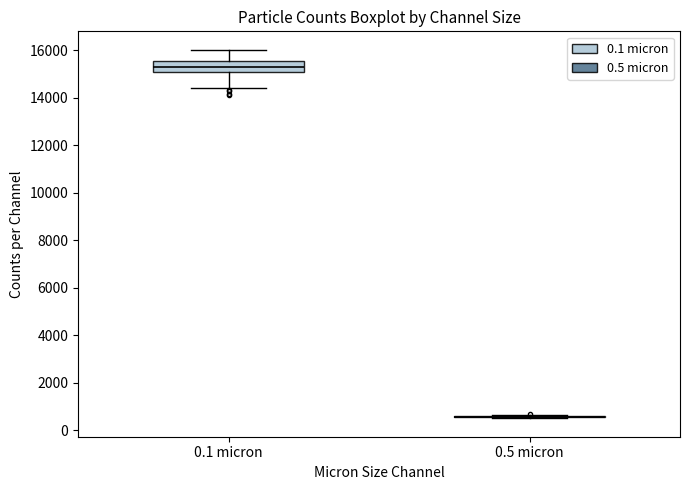

Which box is the tallest, from its lower edge to its upper edge?

0.1 micron